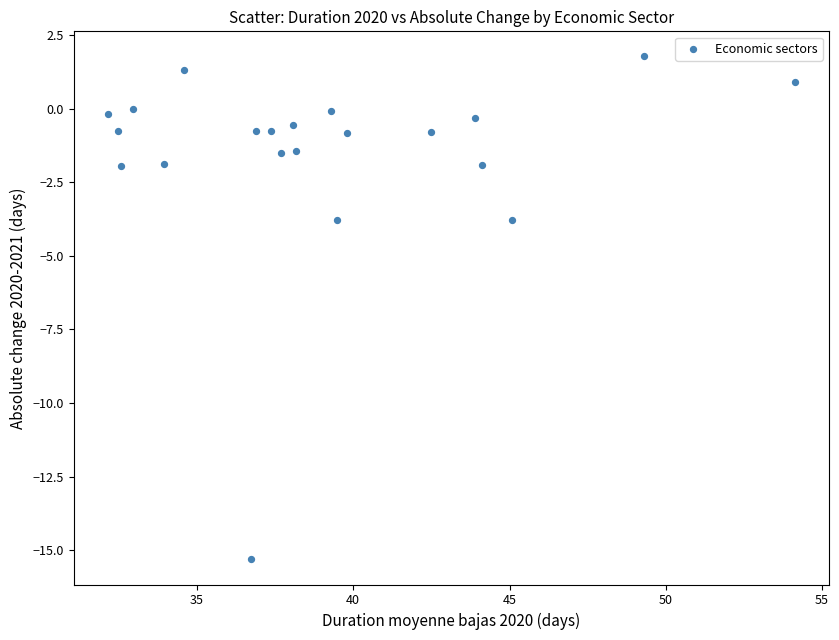

What is the range of Y values (max minus min)?

17.1